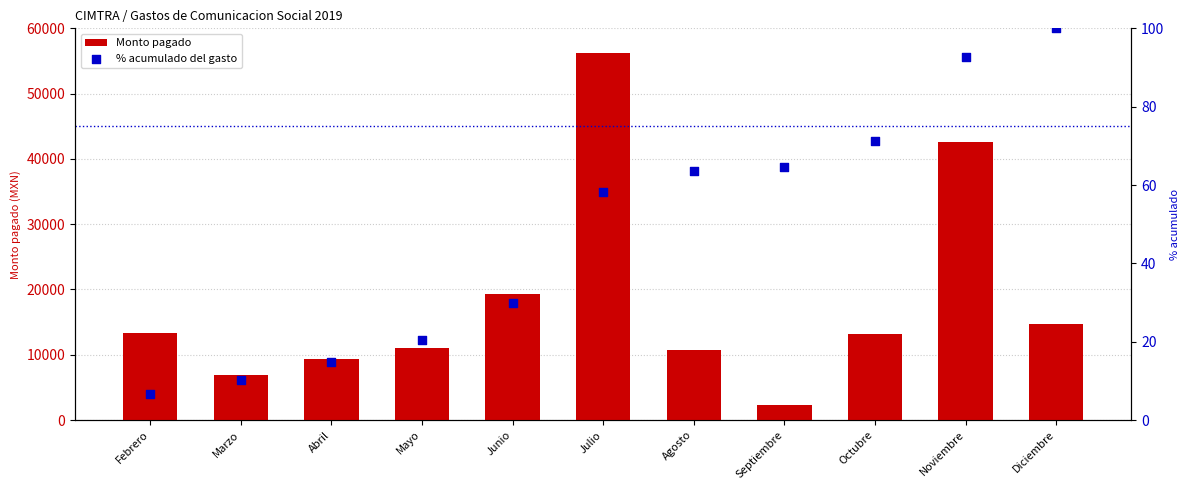

What is the total value across all series at Septiembre?

2384.7